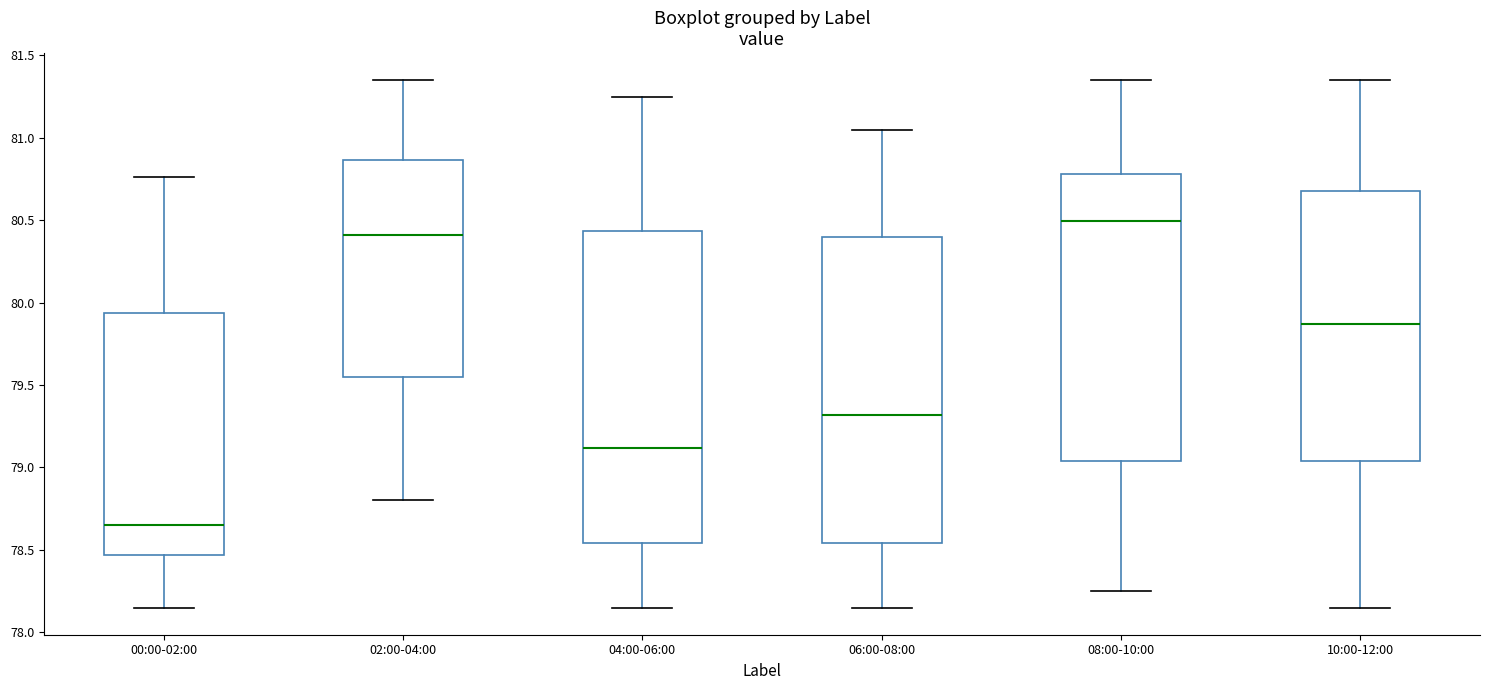

Reading left to right, transcribe this box plot: for each box, give where its median line is, the range the box spans, and where its two whiskers end, as read against the y-axis. The values are not printed on the chart, so give them approximately, as read against the axis.

00:00-02:00: median 78.65, box 78.45 to 79.95, whiskers 78.15 to 80.75
02:00-04:00: median 80.40, box 79.55 to 80.85, whiskers 78.80 to 81.35
04:00-06:00: median 79.10, box 78.55 to 80.45, whiskers 78.15 to 81.25
06:00-08:00: median 79.30, box 78.55 to 80.40, whiskers 78.15 to 81.05
08:00-10:00: median 80.50, box 79.05 to 80.80, whiskers 78.25 to 81.35
10:00-12:00: median 79.85, box 79.05 to 80.70, whiskers 78.15 to 81.35